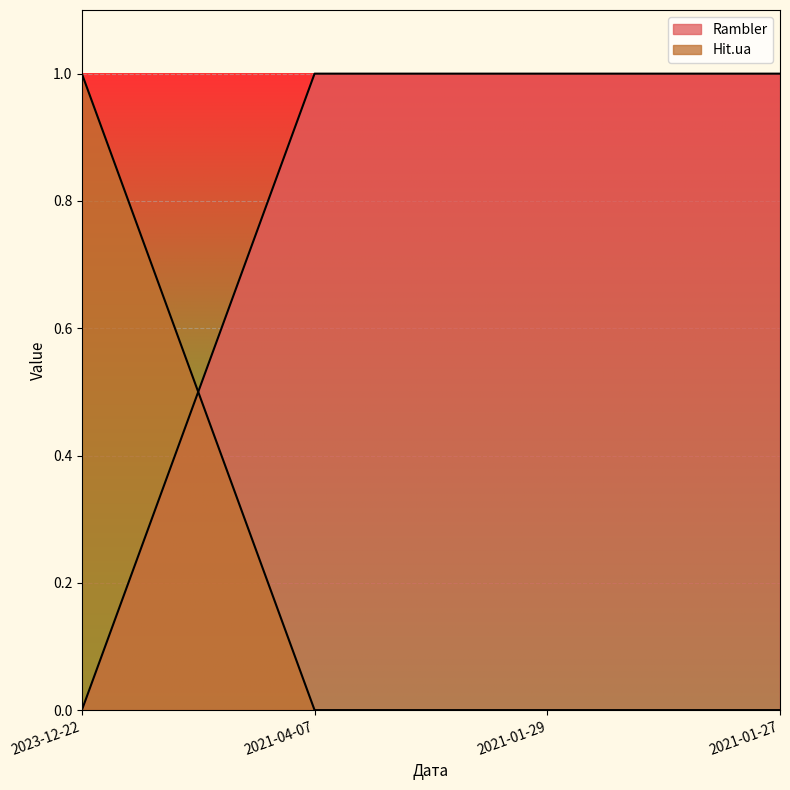

Which has a higher value, 2021-04-07 or 2021-01-29?

2021-04-07